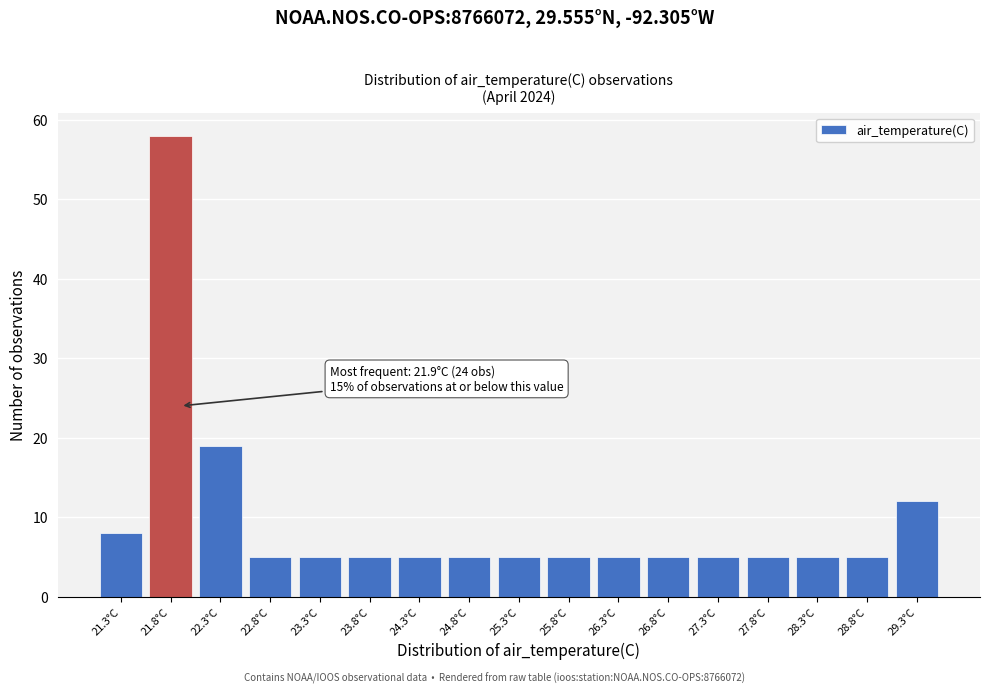

Which range on the x-axis has the tallest bar?

21.55 to 22.05